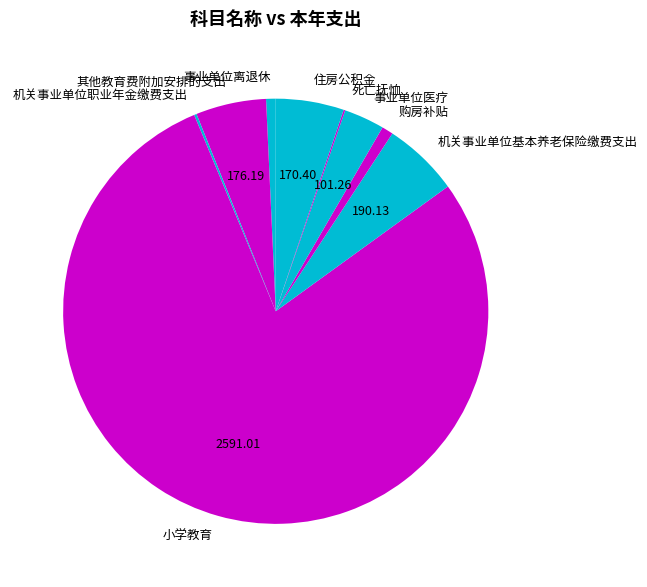

Which slice represents more than half of the pie?

小学教育